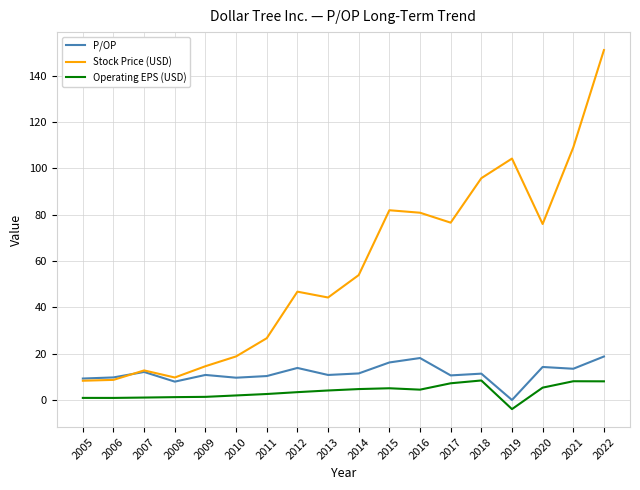

What are all the series names shown in the legend?

P/OP, Stock Price (USD), Operating EPS (USD)